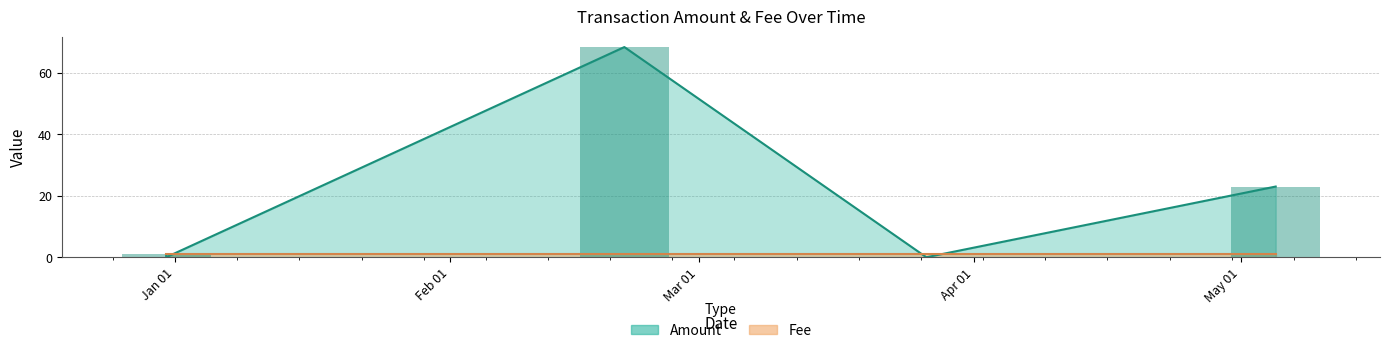

Read the Fee value at 2017-12-30 23:55:45.

1.0